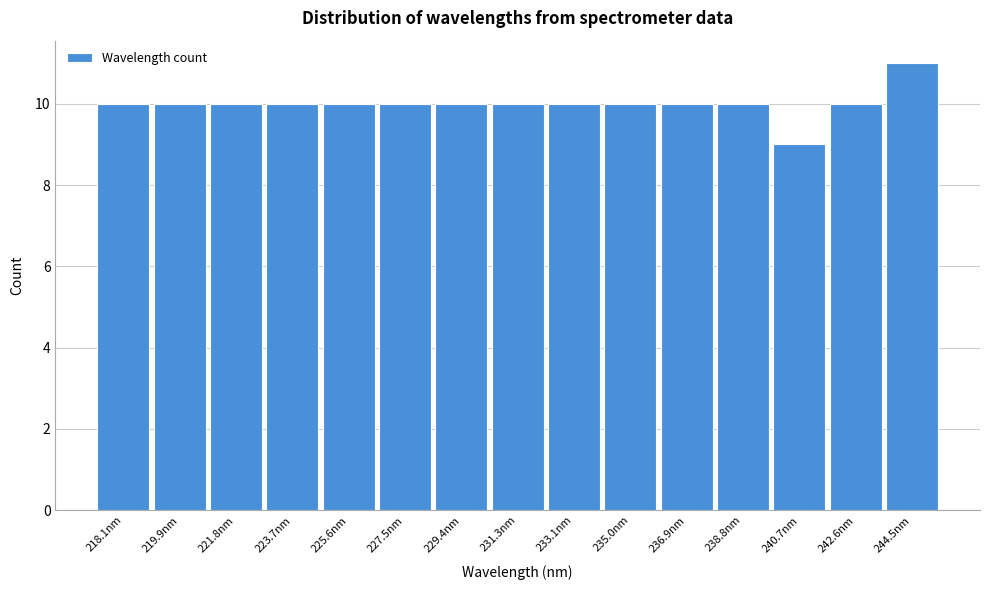

Reading left to right, what are all the values shown in this chart?

218.1nm=10	219.9nm=10	221.8nm=10	223.7nm=10	225.6nm=10	227.5nm=10	229.4nm=10	231.3nm=10	233.1nm=10	235.0nm=10	236.9nm=10	238.8nm=10	240.7nm=9	242.6nm=10	244.5nm=11